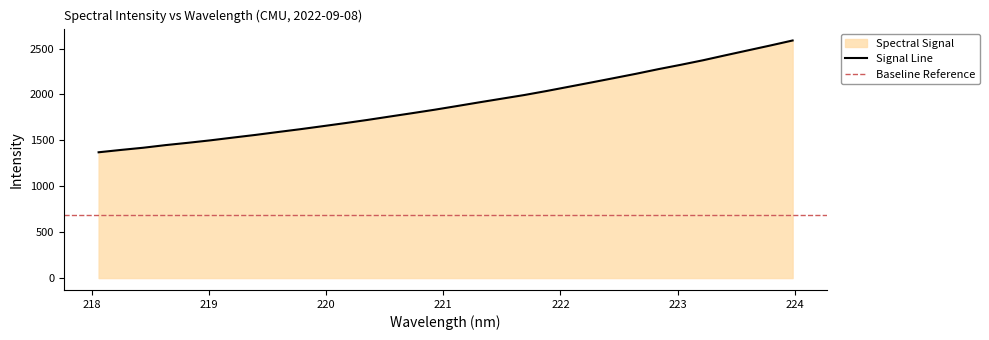

True or false: there are more than 1 points higher than both neighbors.

False